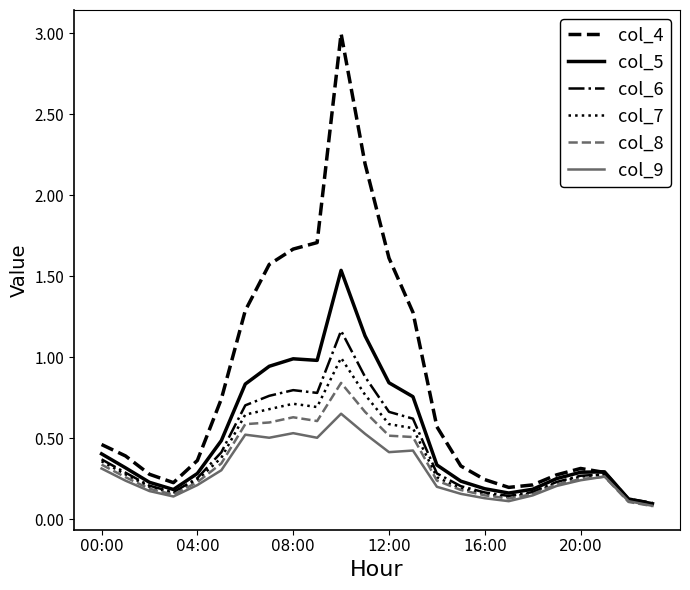

Which series has the largest total across all categories?

col_4